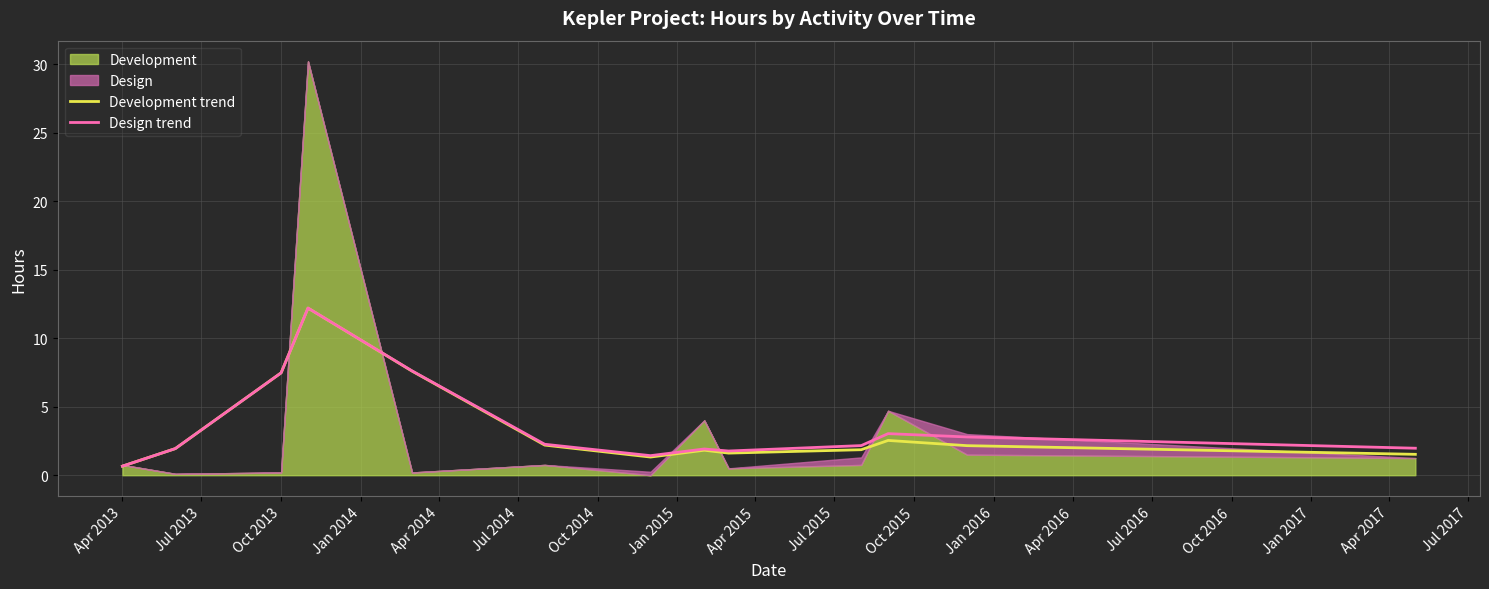

At which label does Development trend reach its minimum?

Apr 2013